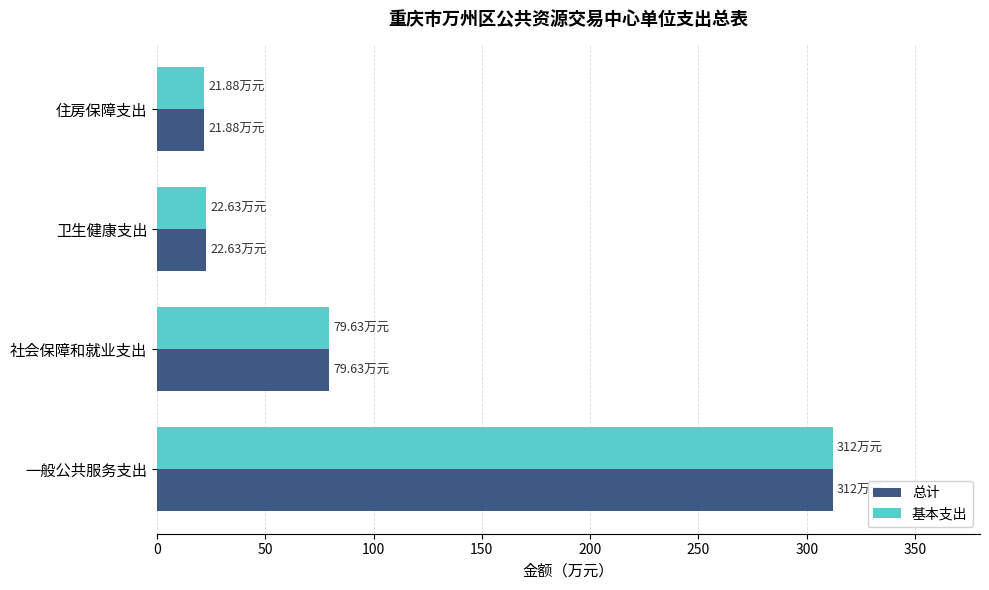

How many values in the 总计 series are below 79?

2